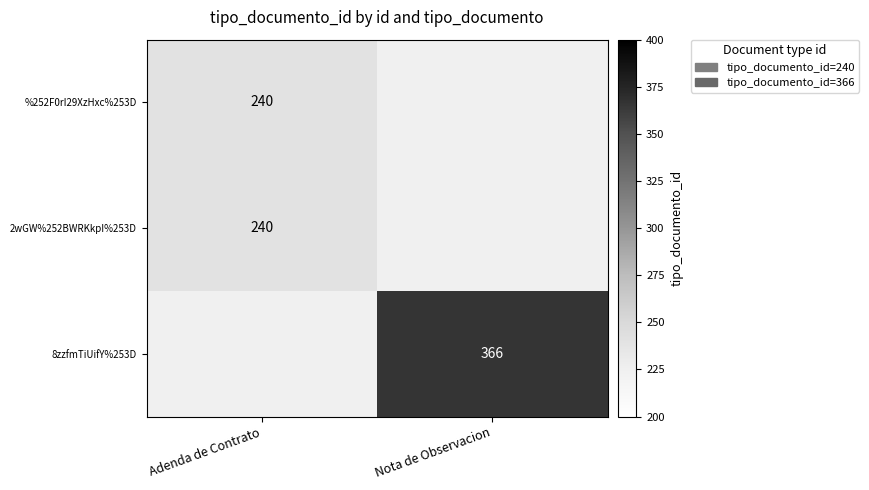

The 2wGW%252BWRKkpI%253D series shows 350 at Adenda de Contrato. True or false?

False